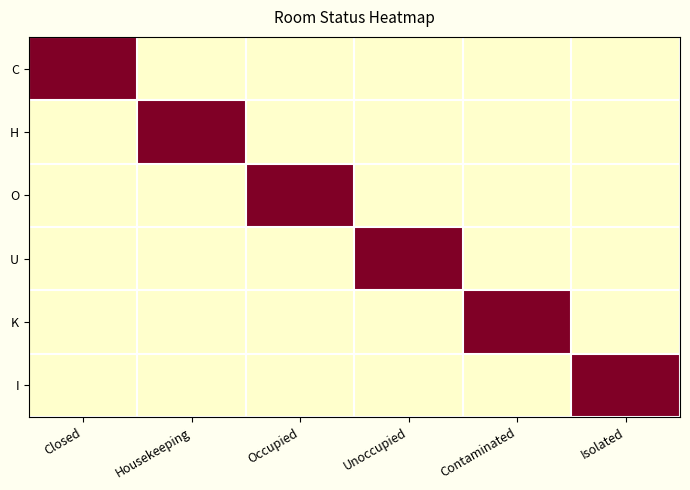

Rank the series at Isolated from highest to lowest value.

I, C, H, O, U, K